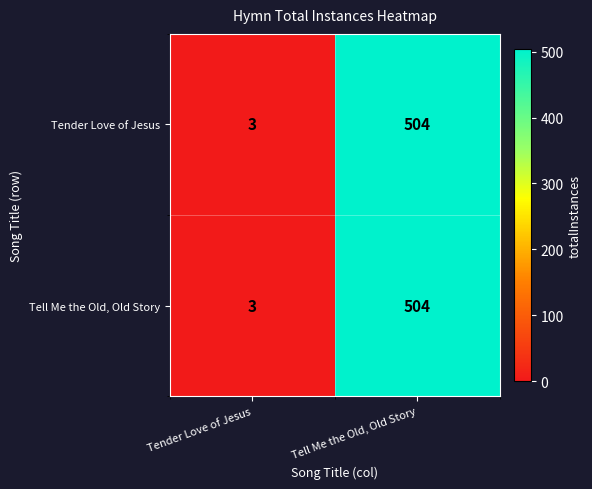

What is the difference between the maximum and minimum values in the Tell Me the Old, Old Story series?

501